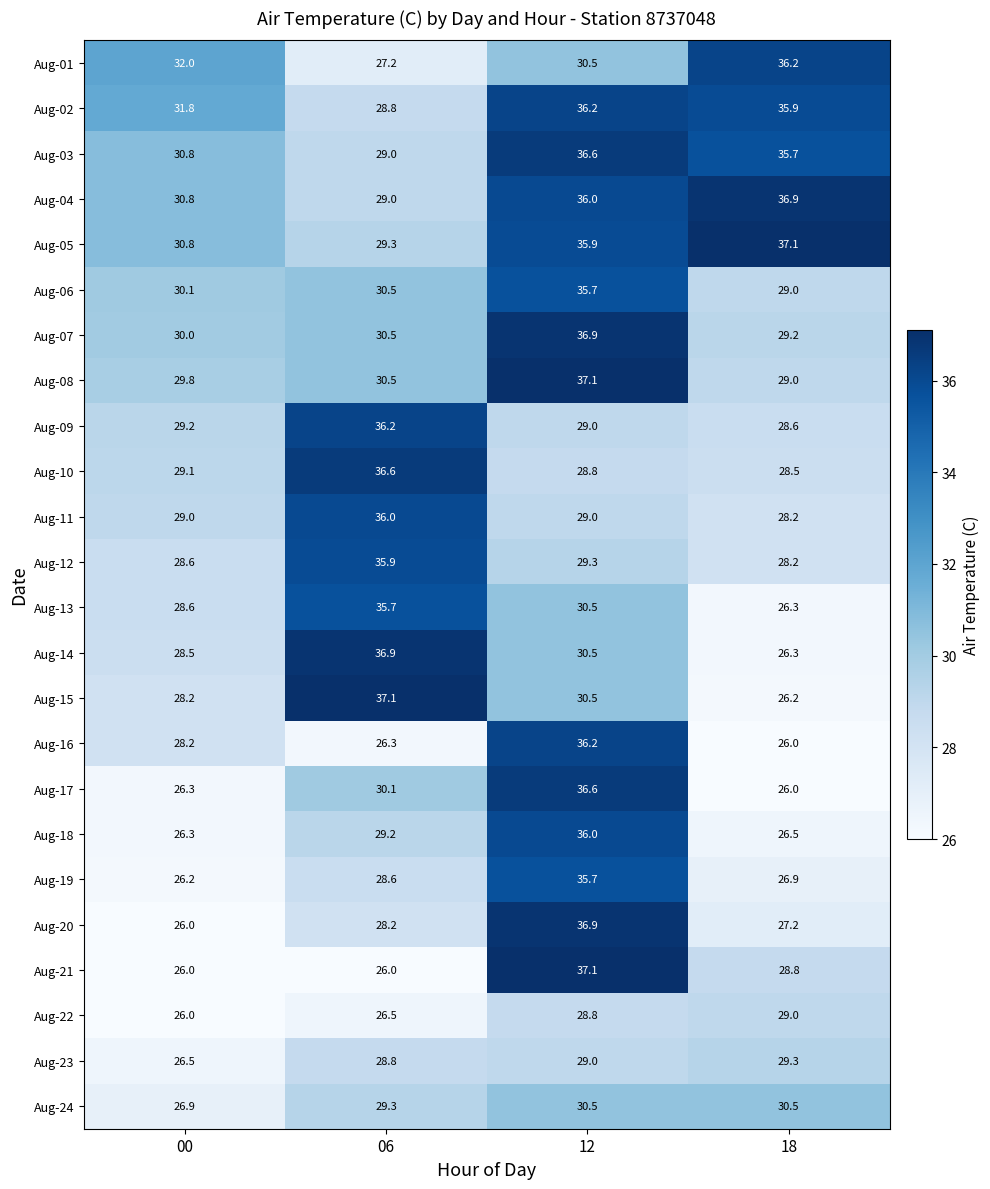

Which series has the largest total across all categories?

Aug-05